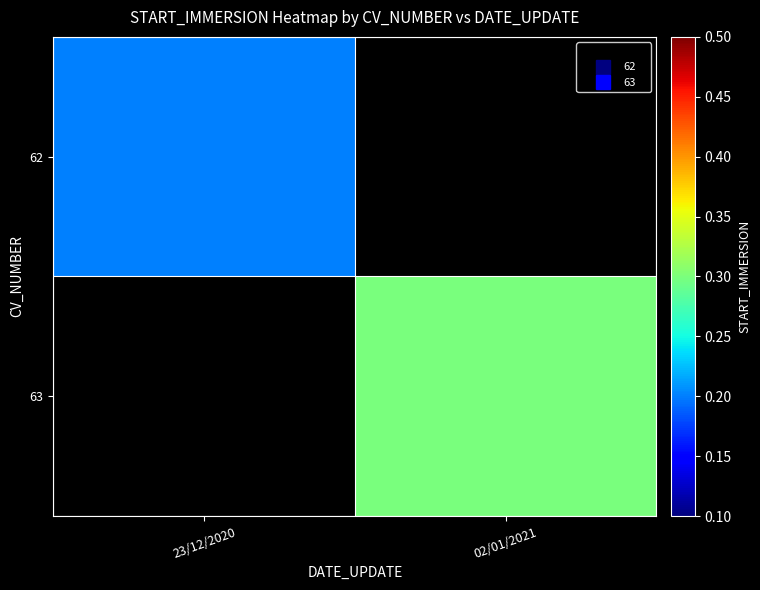

Reading right to left, transcribe all the data shown in this chart.

62: 02/01/2021=0.0	23/12/2020=0.2
63: 02/01/2021=0.3	23/12/2020=0.0